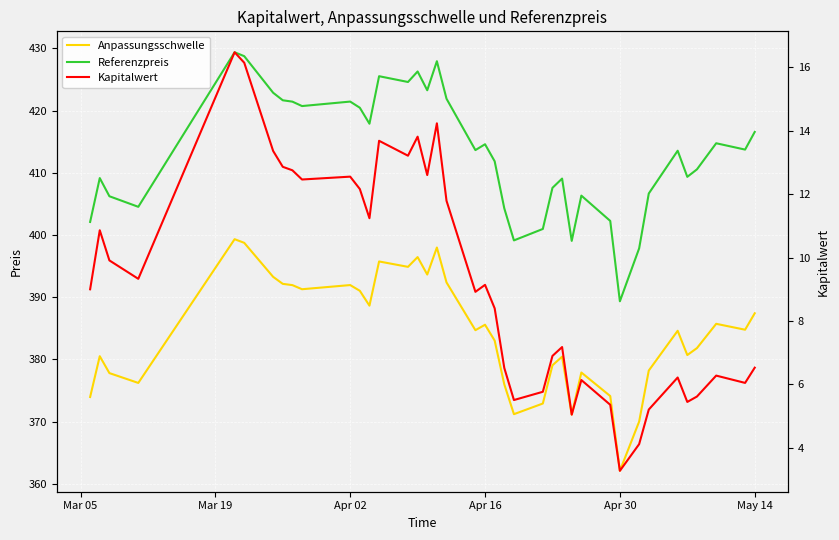

At how many categories does at least one series exceed 395?

38